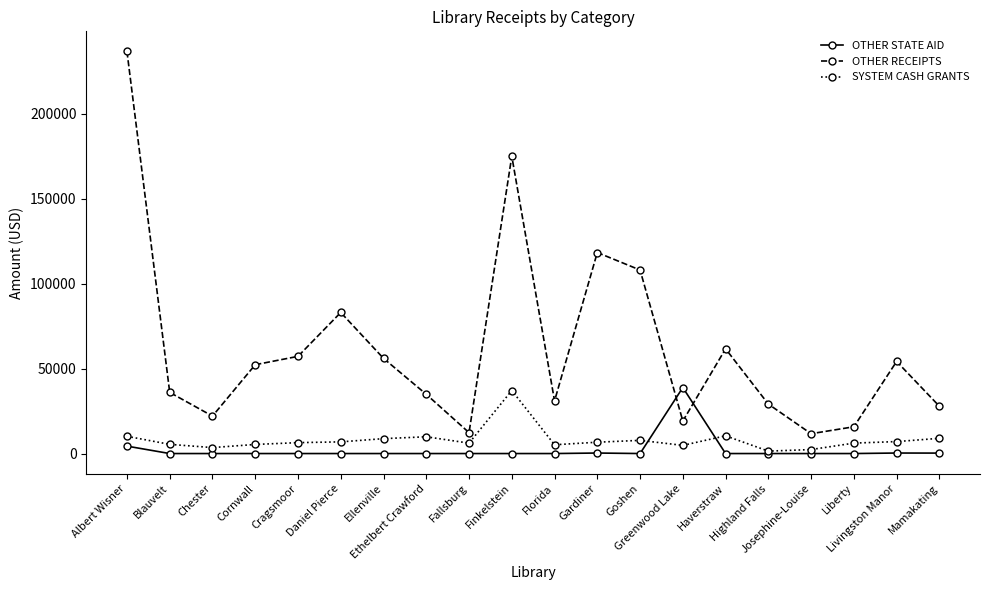

Rank the series at Mamakating from lowest to highest value.

OTHER STATE AID, SYSTEM CASH GRANTS, OTHER RECEIPTS